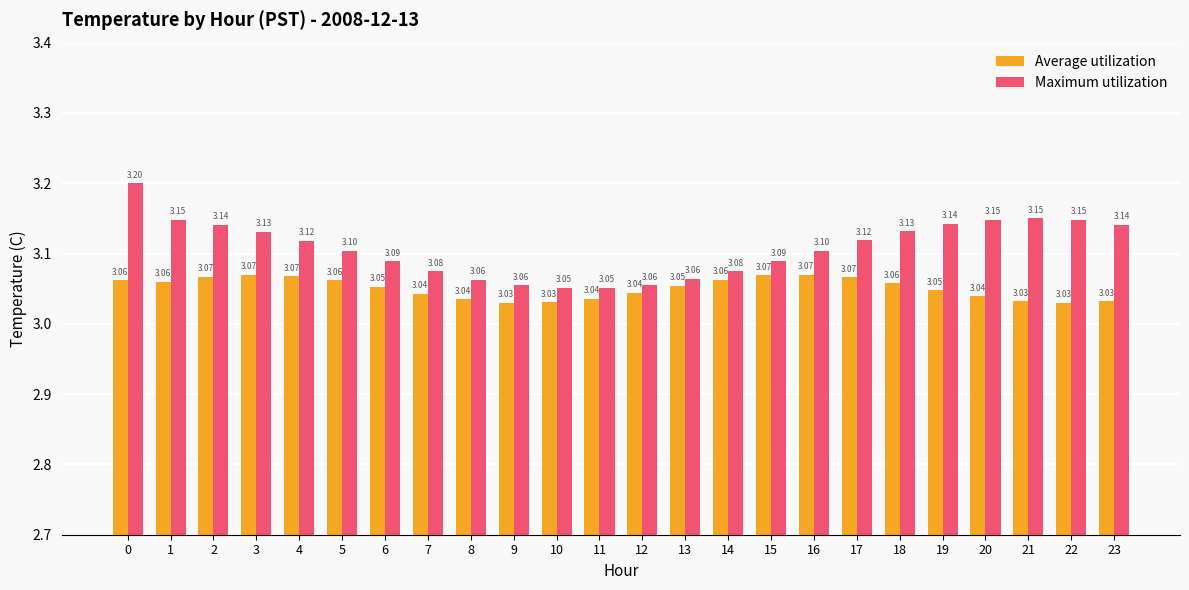

Which series has the largest range (max minus min)?

Maximum utilization